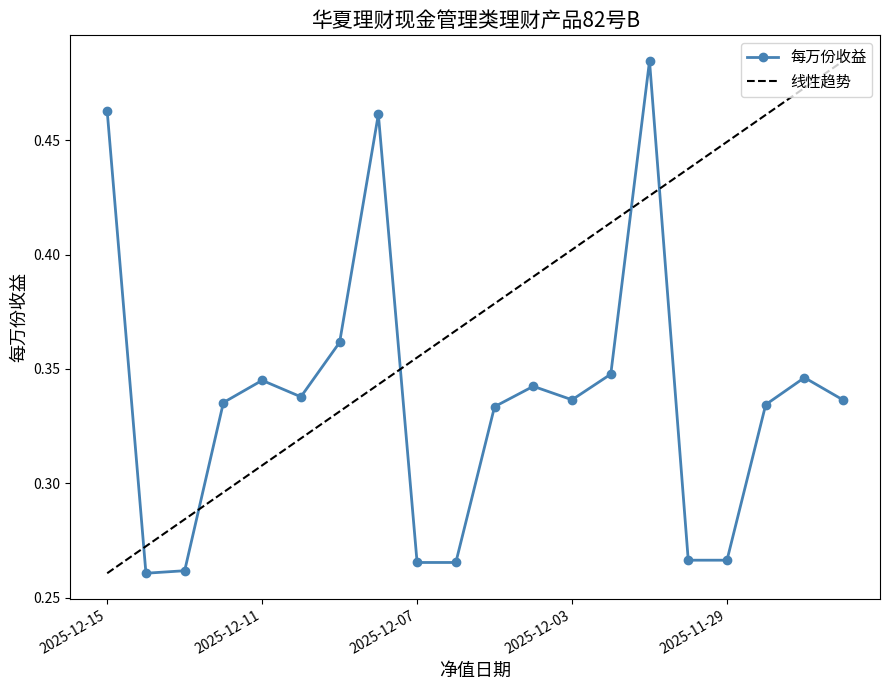

True or false: 线性趋势 and 每万份收益 cross at least once.

True